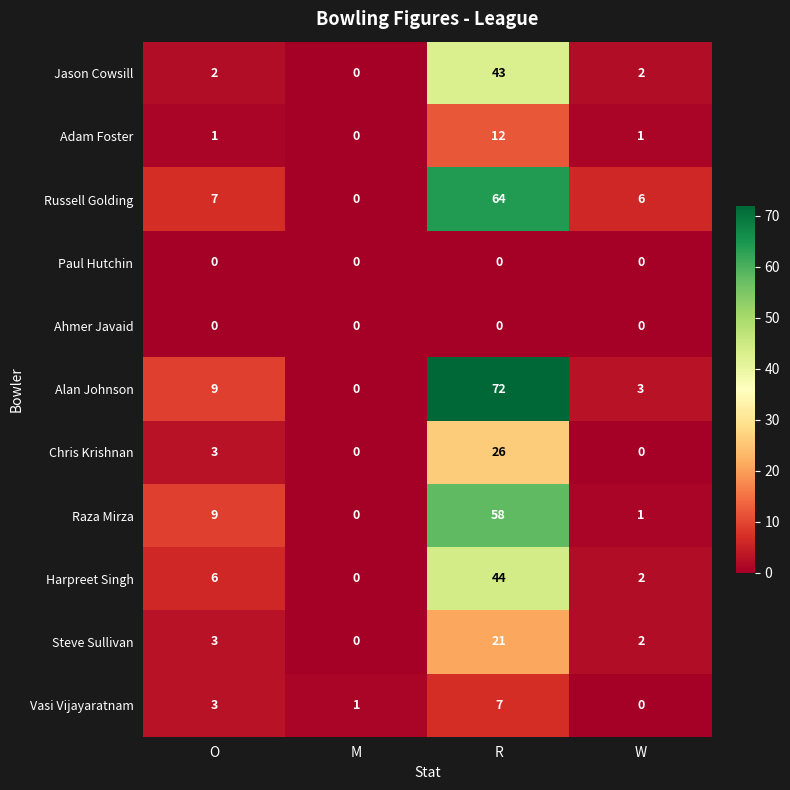

True or false: Russell Golding has a value of 64 at R.

True